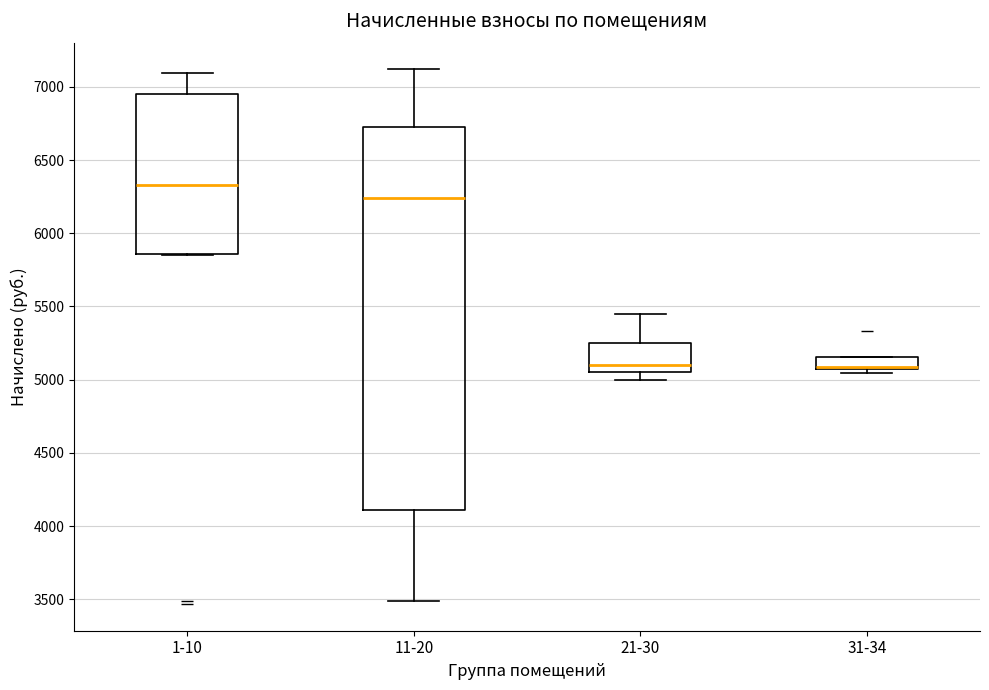

Reading left to right, read every box against the y-axis: the position of its median line, the range the box covers, and the ends of its whiskers. The values are not printed on the chart, so give them approximately, as read against the axis.

1-10: median 6350, box 5850 to 6950, whiskers 5850 to 7100
11-20: median 6250, box 4100 to 6700, whiskers 3500 to 7100
21-30: median 5100, box 5050 to 5250, whiskers 5000 to 5450
31-34: median 5100 (drawn on the box's lower edge), box 5050 to 5150, whiskers 5050 (just below the box's lower edge) to 5150